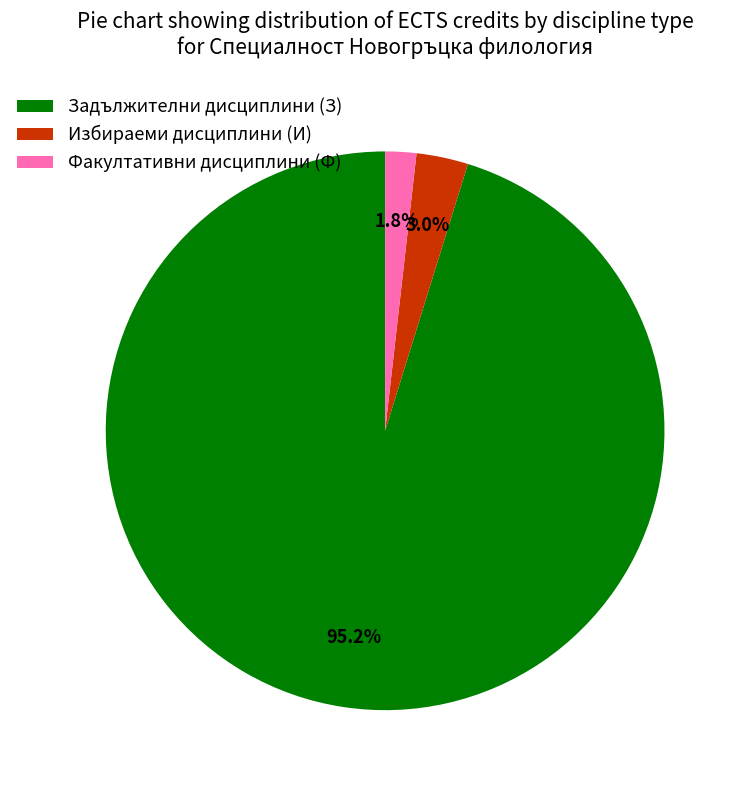

Which category has the biggest portion of the pie?

Задължителни дисциплини (З)